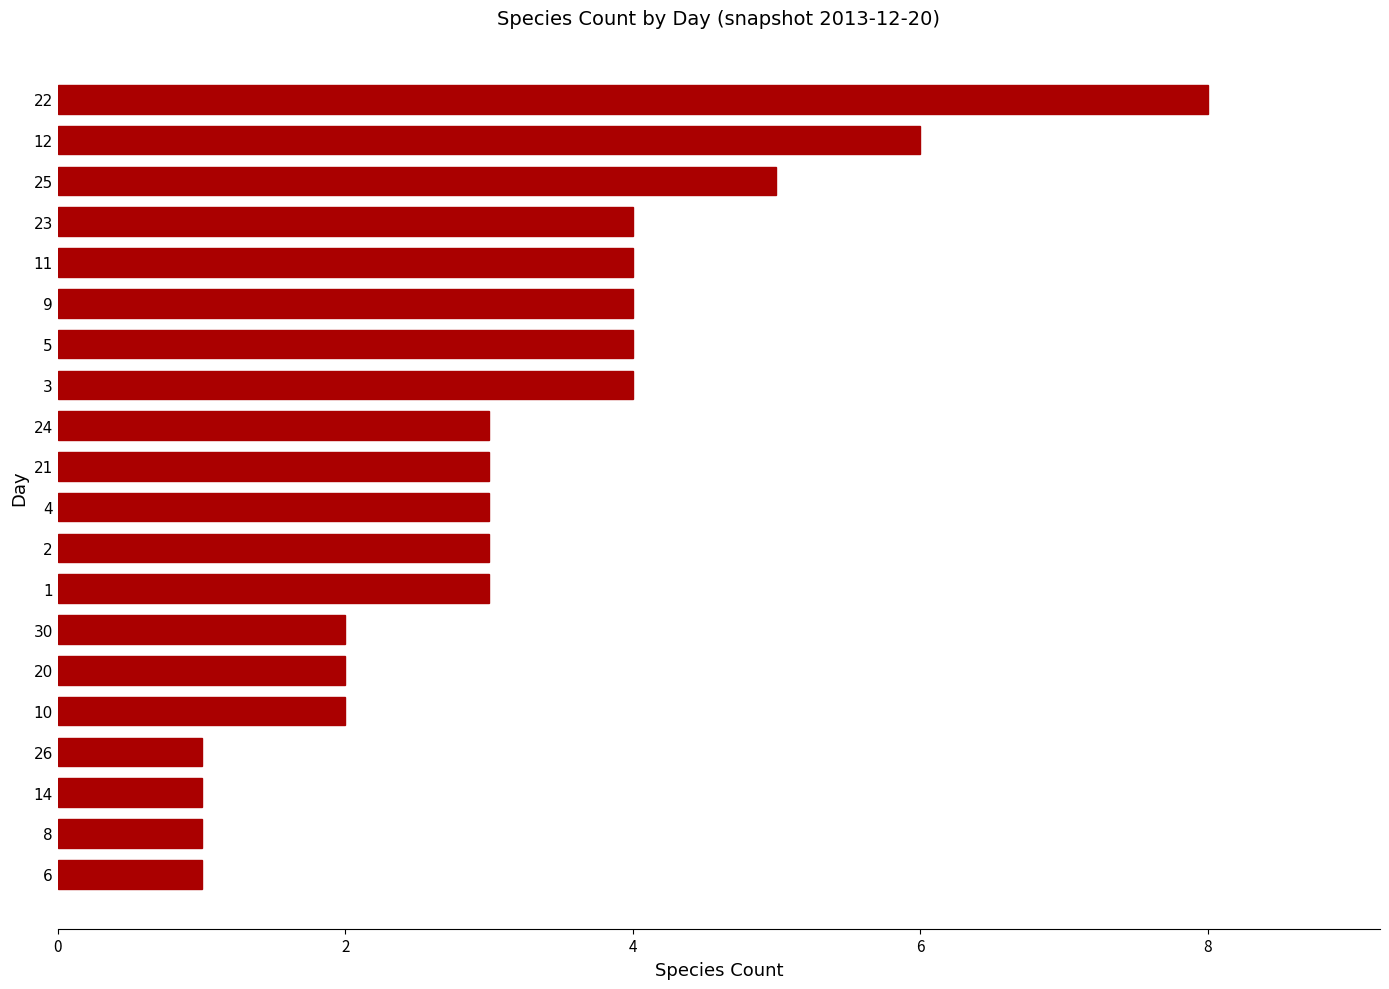

Which has a higher value, 10 or 9?

9